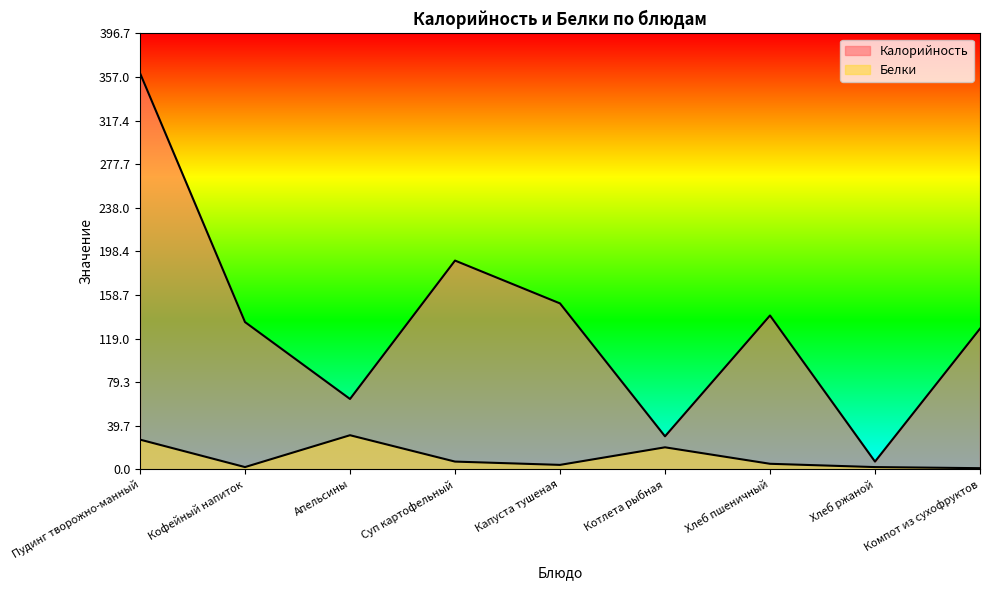

The Калорийность series shows 66.2 at Суп картофельный. True or false?

False